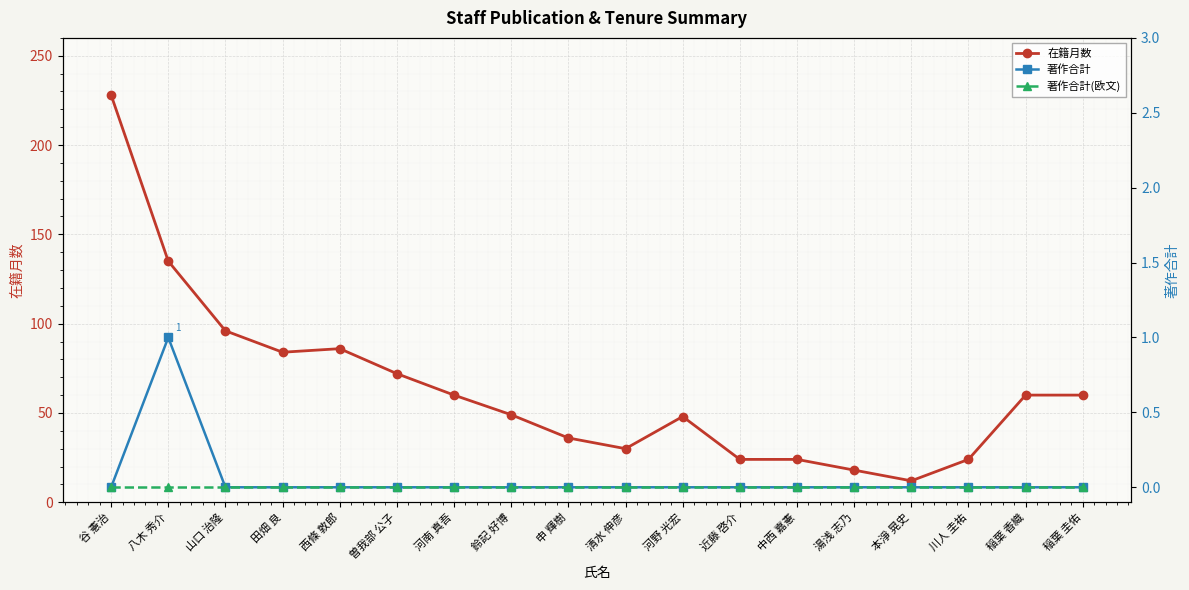

True or false: 著作合計(欧文) has more than 2 points higher than both neighbors.

False